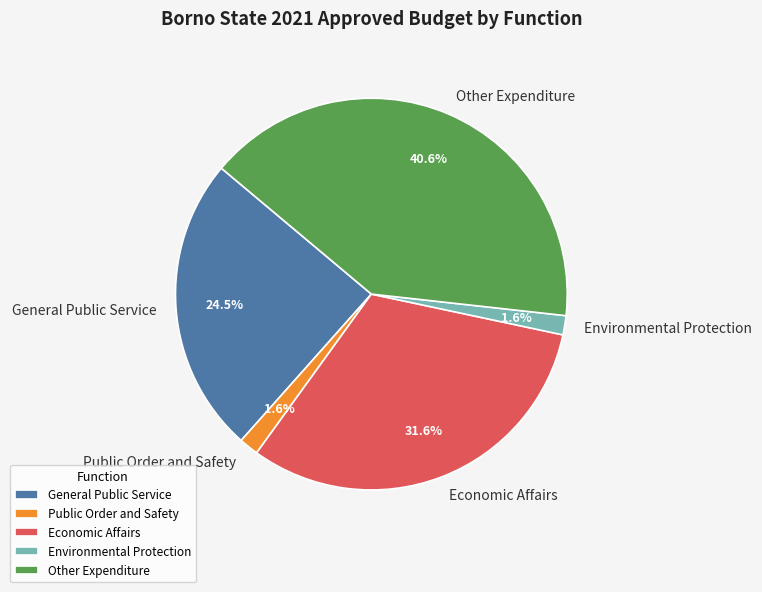

Between General Public Service and Other Expenditure, which is larger?

Other Expenditure